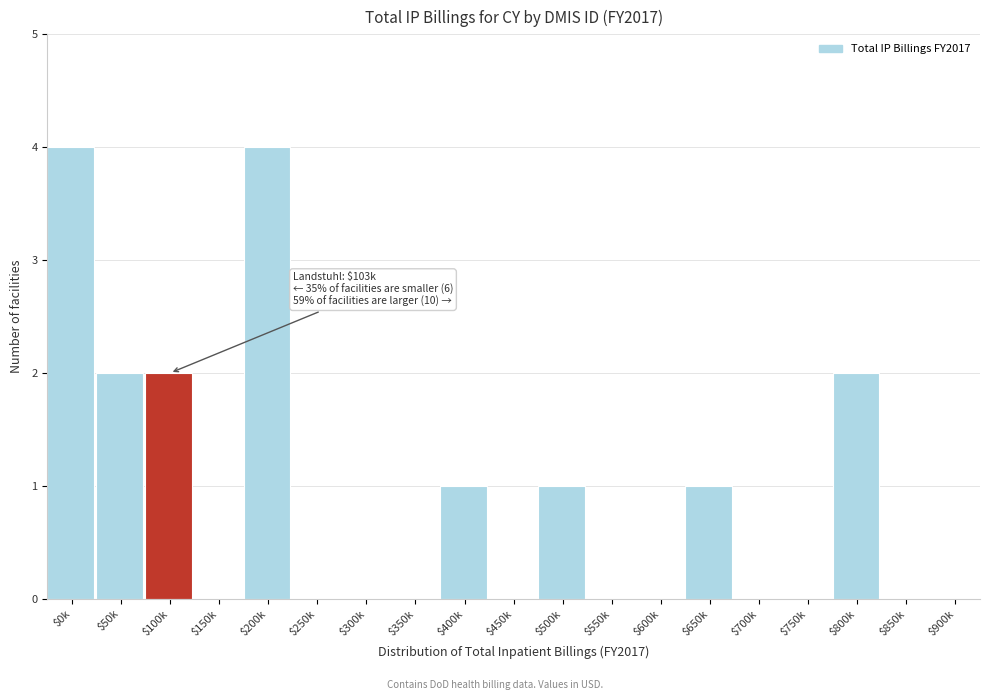

The chart shows a value of 6 at $0k. True or false?

False